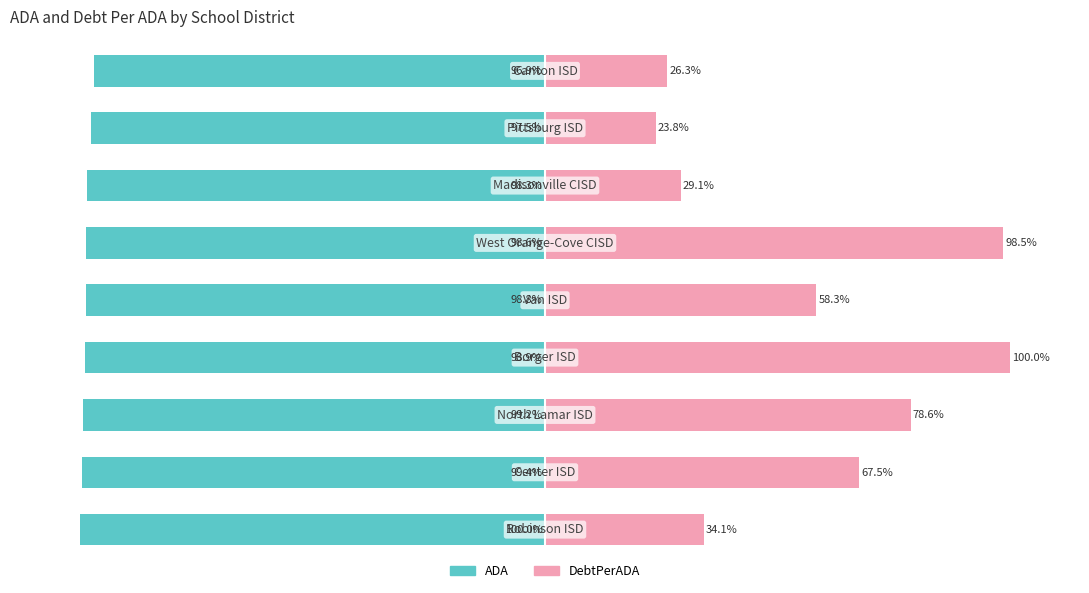

Reading right to left, transcribe all the data shown in this chart.

ADA: 8=-96.9	7=-97.5	6=-98.3	5=-98.6	4=-98.8	3=-98.9	2=-99.2	1=-99.4	0=-100.0
DebtPerADA: 8=26.3	7=23.8	6=29.1	5=98.5	4=58.3	3=100.0	2=78.6	1=67.5	0=34.1